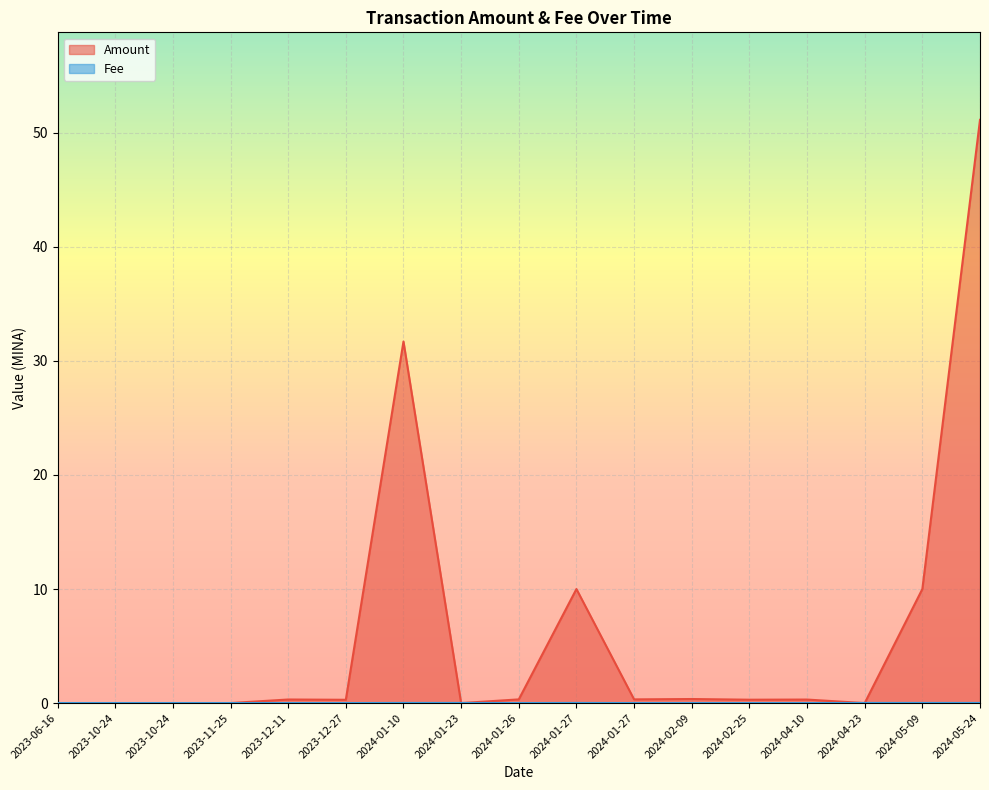

Between which two adjacent categories do Fee and Amount first intersect?

2024-01-10 and 2024-01-23